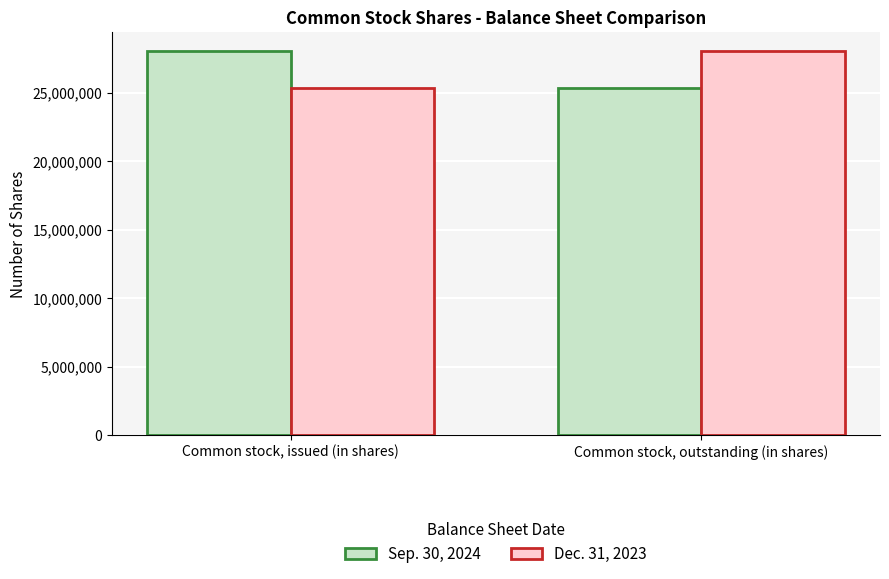

Where is Dec. 31, 2023 nearest to the value 26684741?

Common stock, issued (in shares)